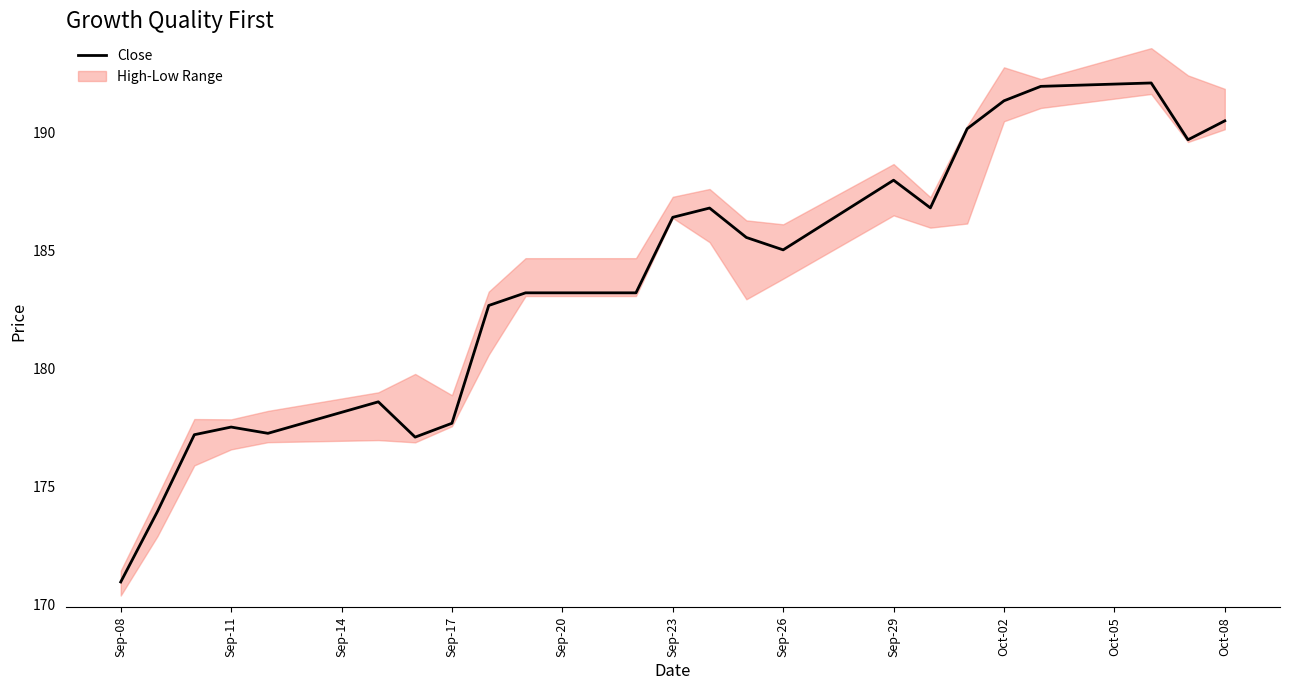

True or false: the data has more than 2 interior local peaks.

True